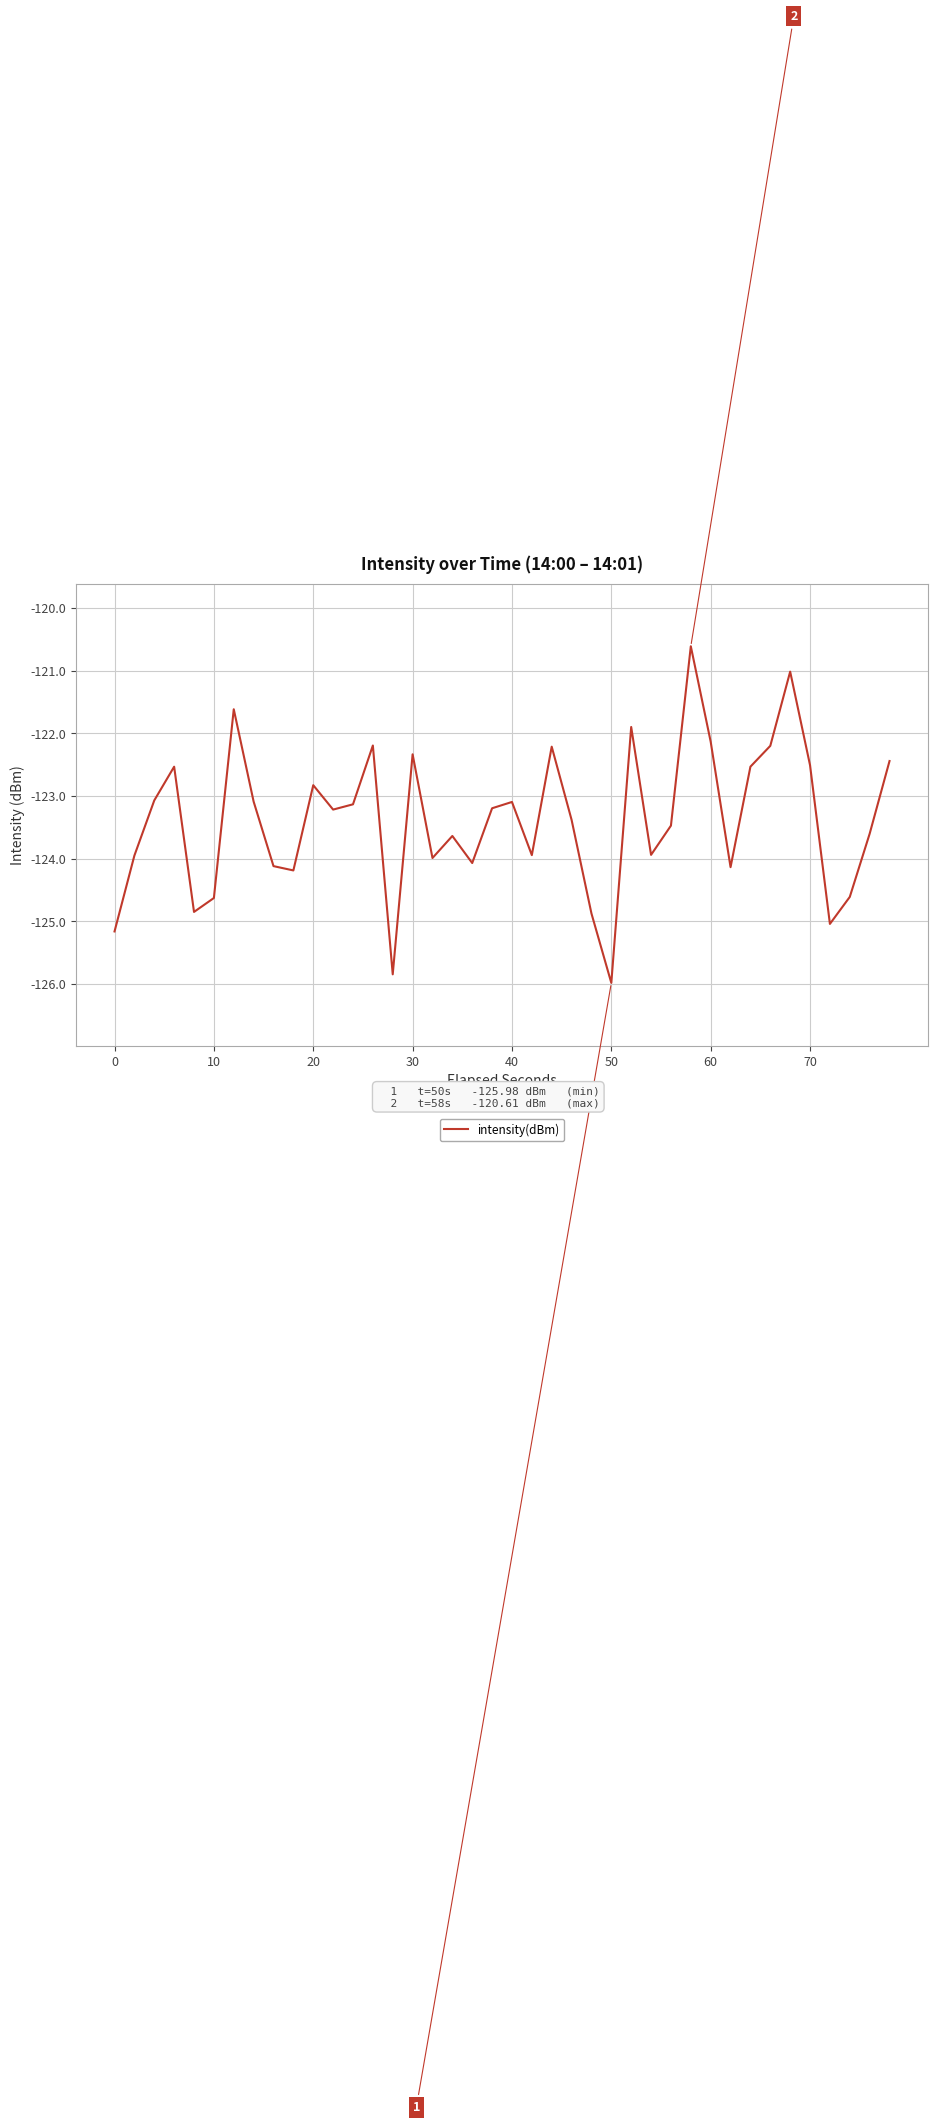

What is the greatest value displayed?

-120.6